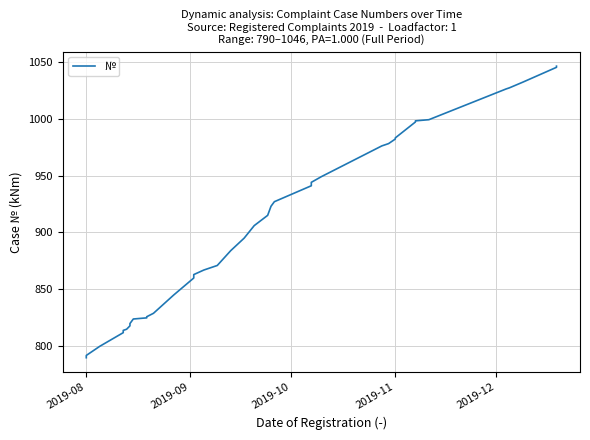

What is the average value?

907